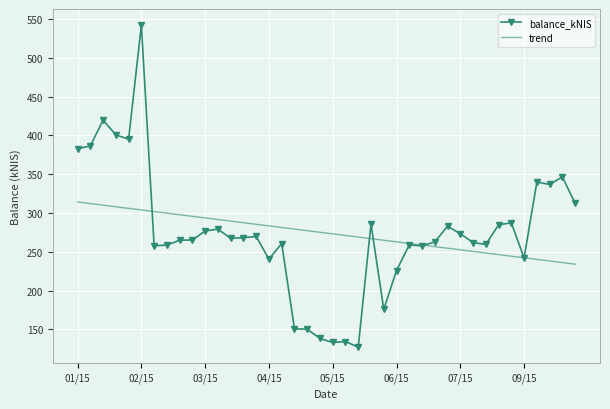

Which series has the largest range (max minus min)?

balance_kNIS